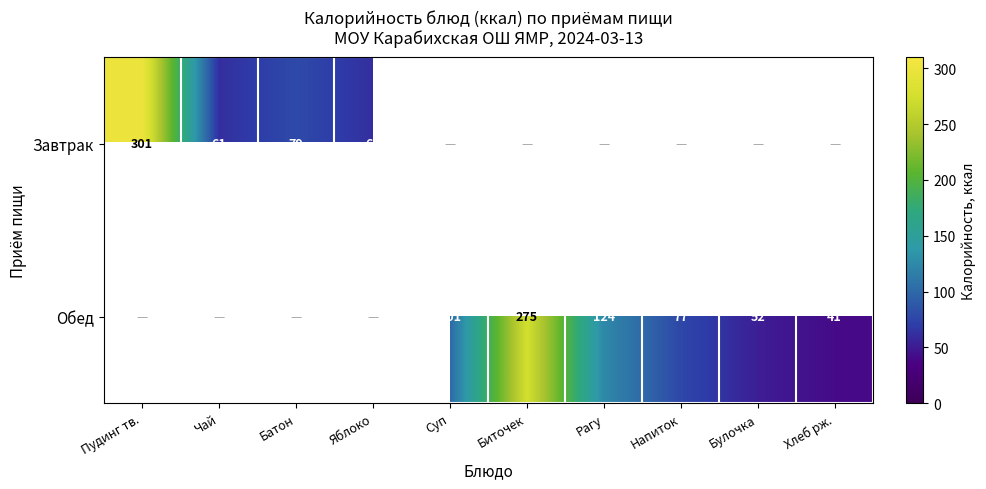

How many categories are shown in the chart?

10